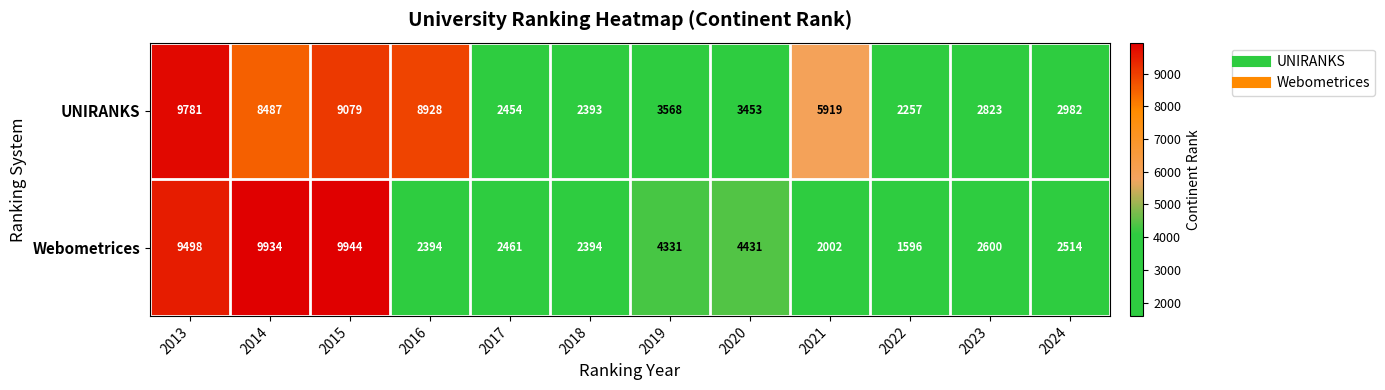

What is the sum of all Webometrices values?

54099